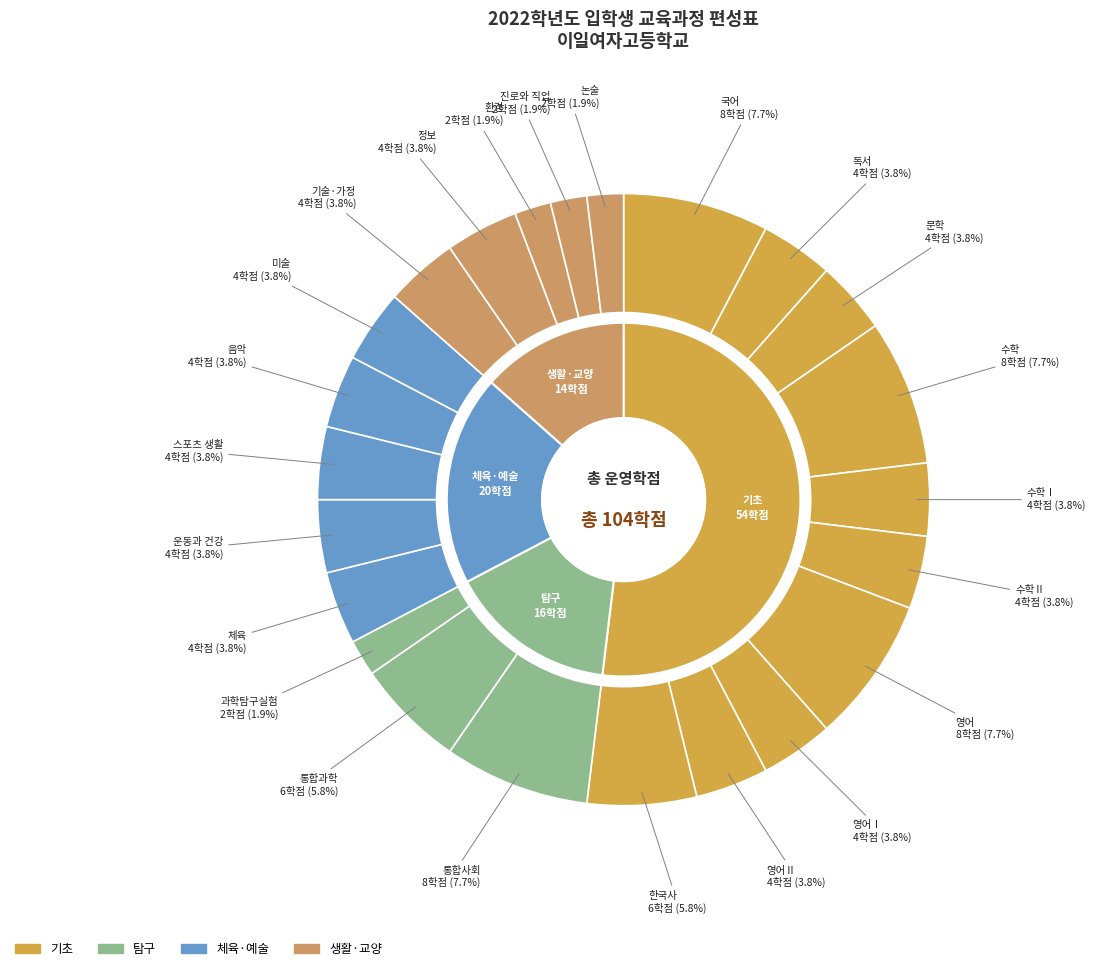

Rank the categories by value from lowest to highest.

과학탐구실험, 환경, 진로와 직업, 논술, 독서, 문학, 수학Ⅰ, 수학Ⅱ, 영어Ⅰ, 영어Ⅱ, 체육, 운동과 건강, 스포츠 생활, 음악, 미술, 기술·가정, 정보, 한국사, 통합과학, 국어, 수학, 영어, 통합사회